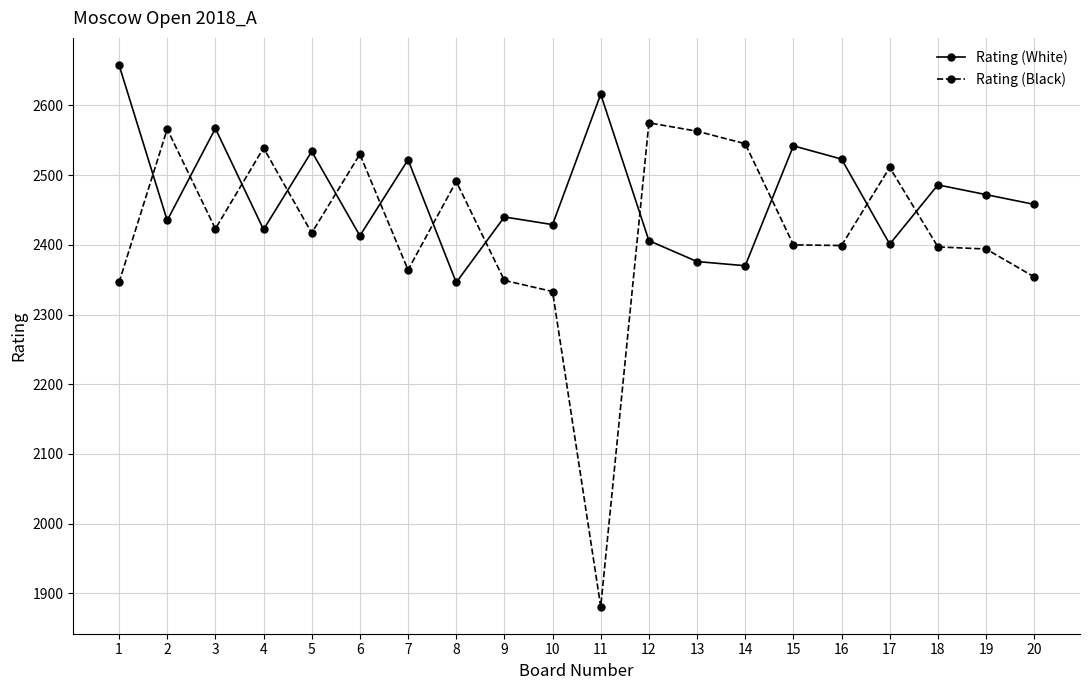

What is the value of the Rating (White) point at the 20th from the left?

2458